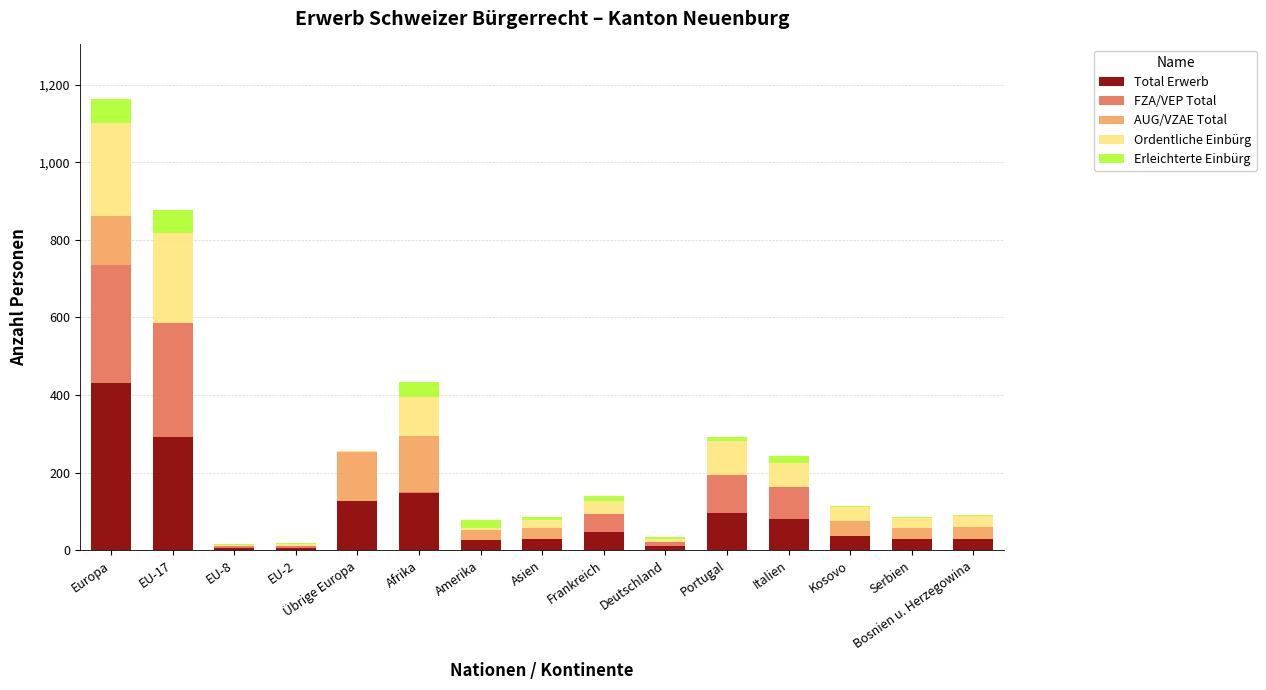

Is it true that Total Erwerb equals 127 at Übrige Europa?

True